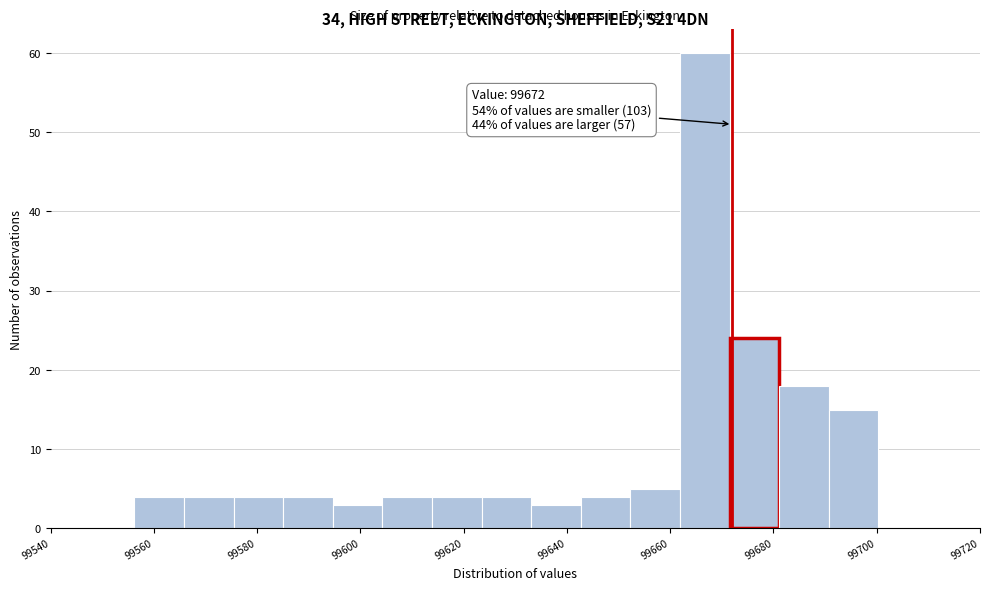

Which range on the x-axis has the tallest bar?

99662 to 99672